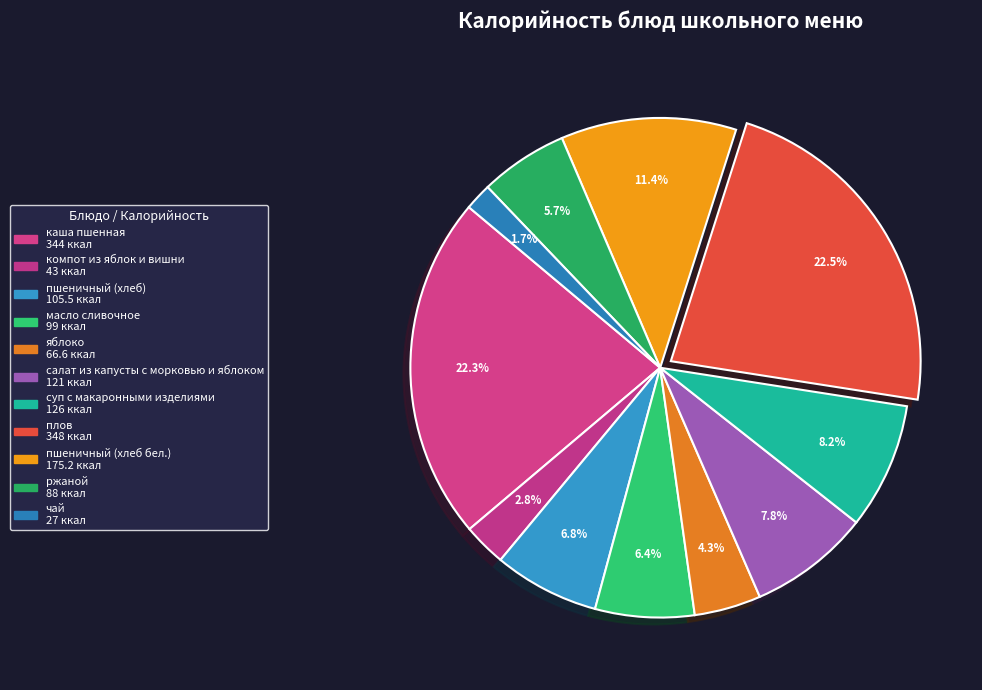

How many slices are in this pie chart?

11